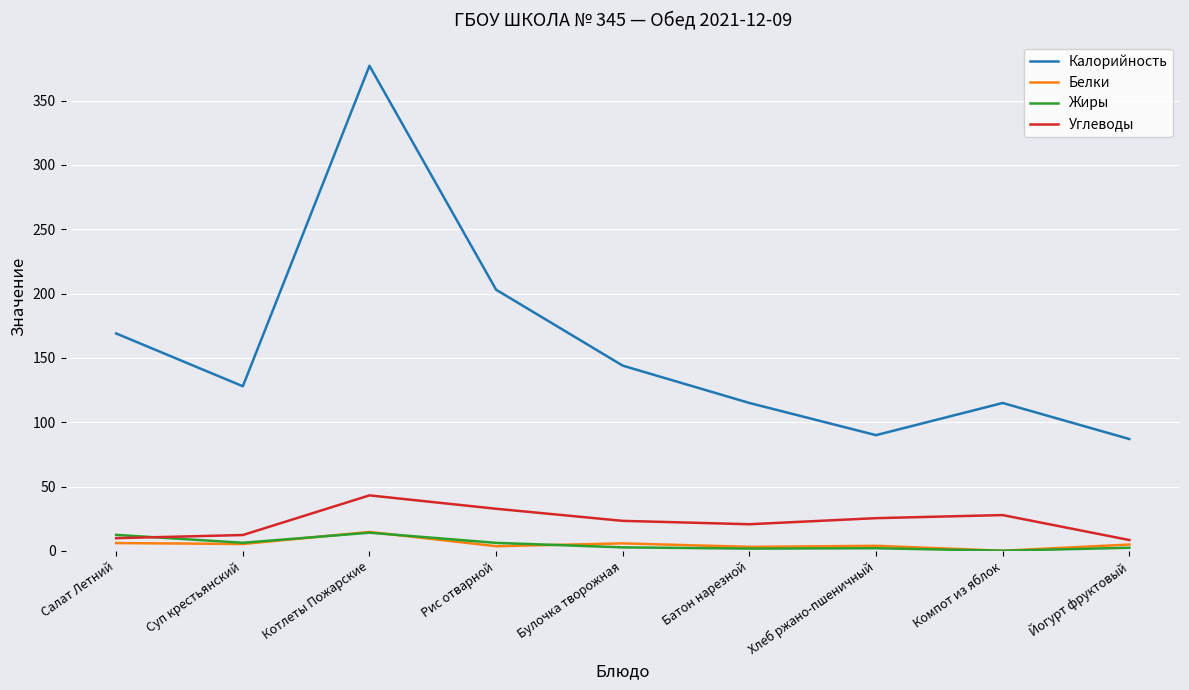

True or false: Калорийность and Углеводы cross at least once.

False